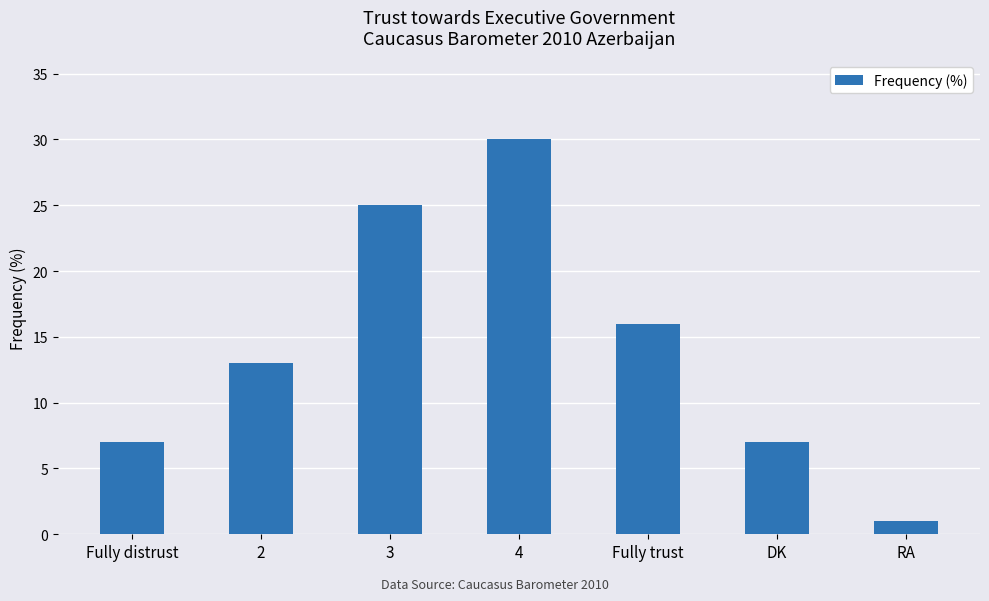

How many values are below 13?

3